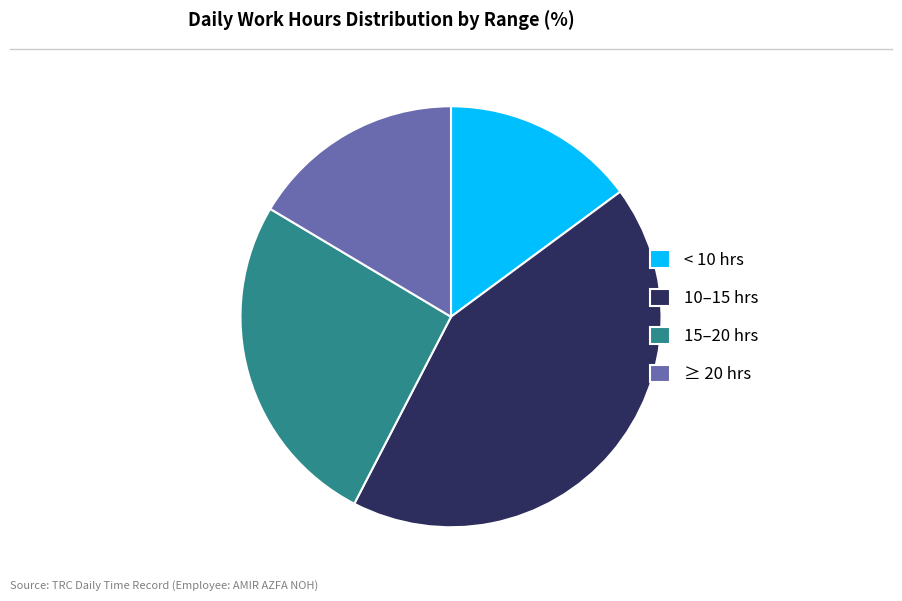

Count the number of slices in the pie.

4